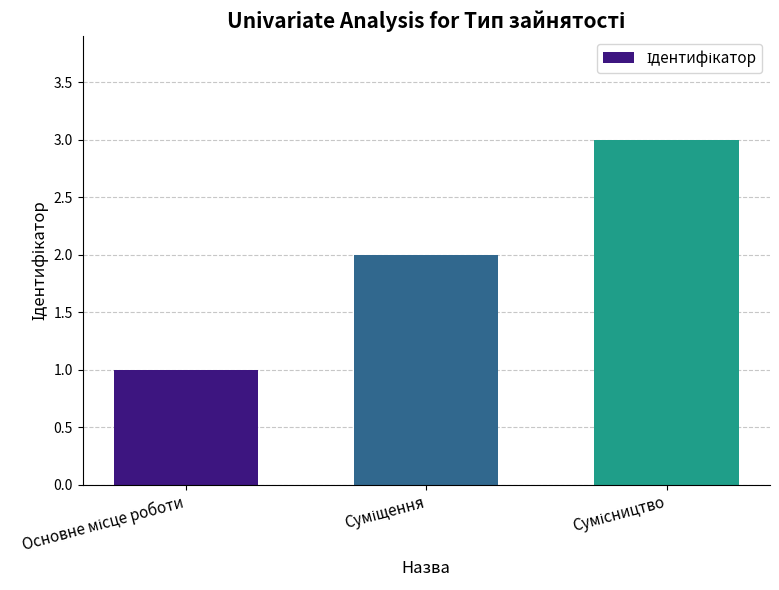

What is the minimum value shown in the chart?

1